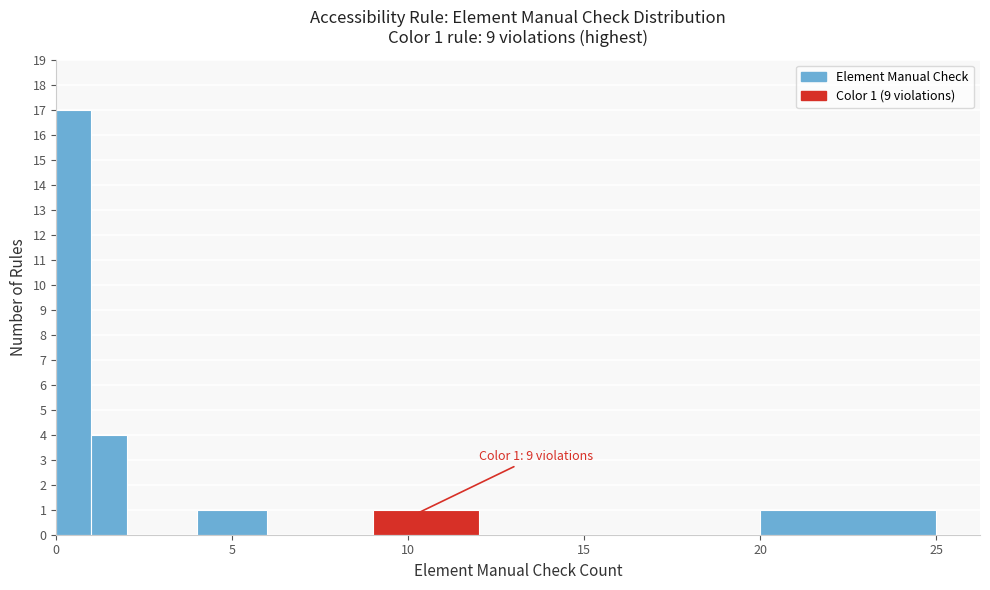

Read against the x-axis, roughly where is the centre of the tallest bar?

0.5